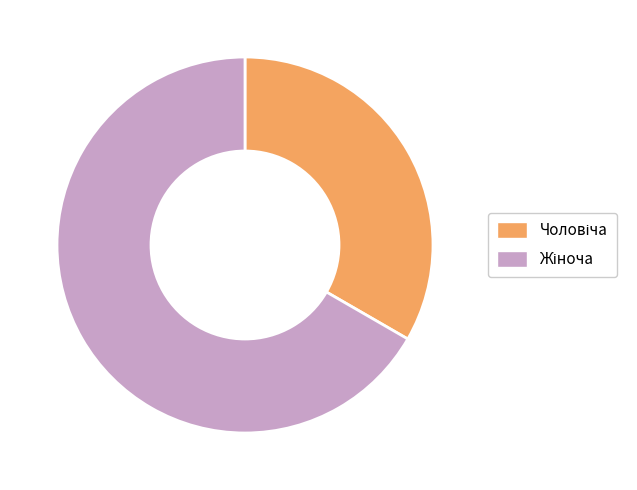

Is there any slice that represents more than half of the pie?

Yes